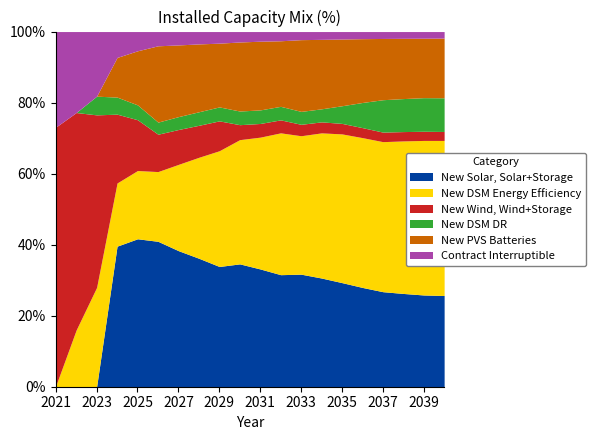

What is the highest value of the New Solar, Solar+Storage series?

41.7